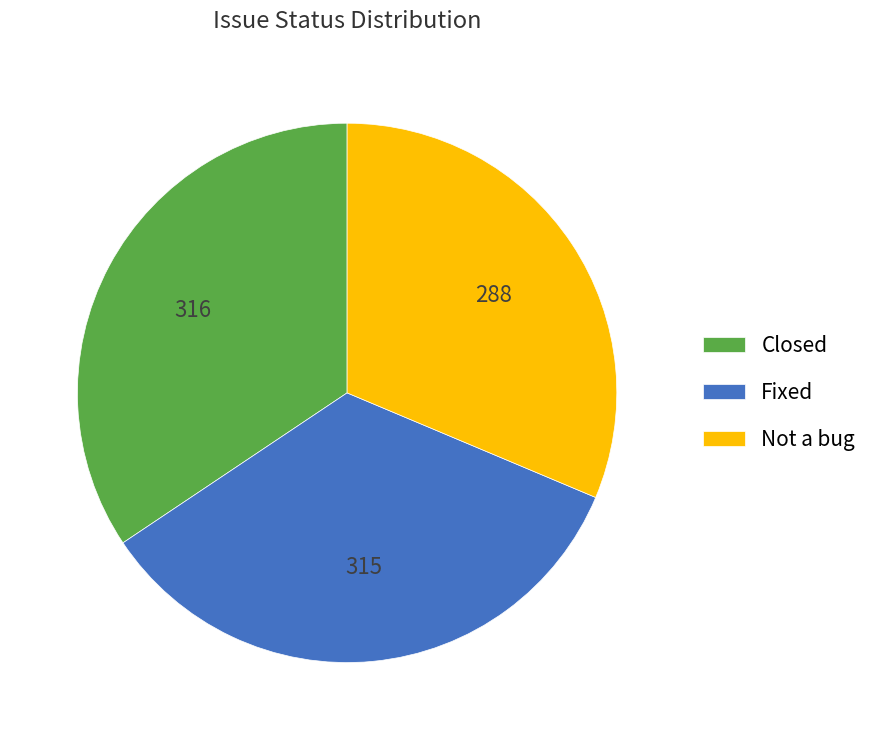

The Fixed slice represents 41% of the pie. True or false?

False